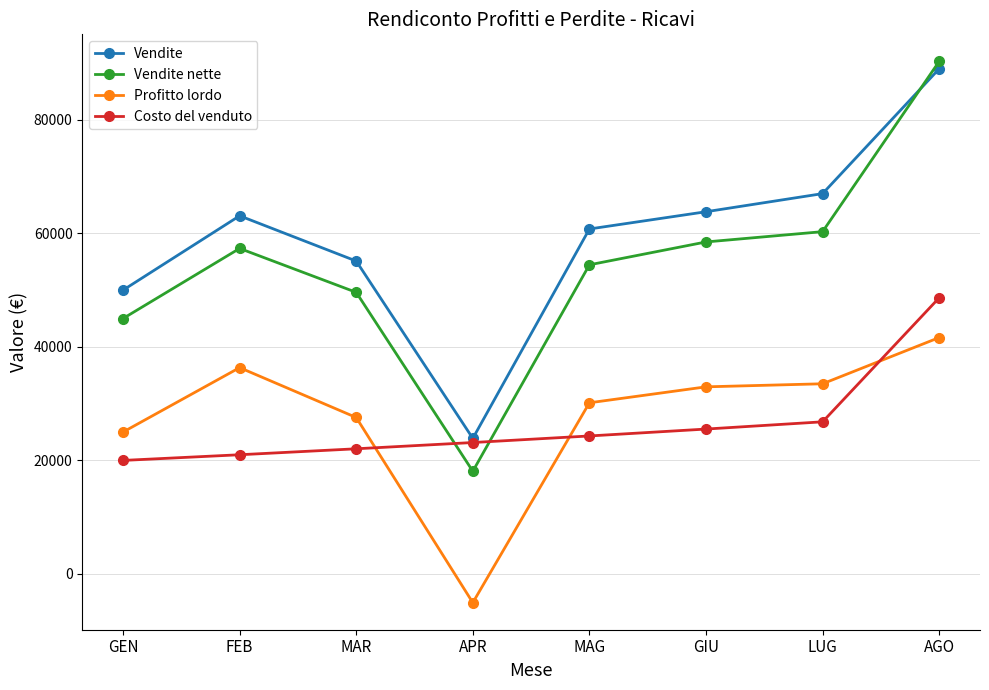

The value of Costo del venduto at MAR is 22050.0. True or false?

True